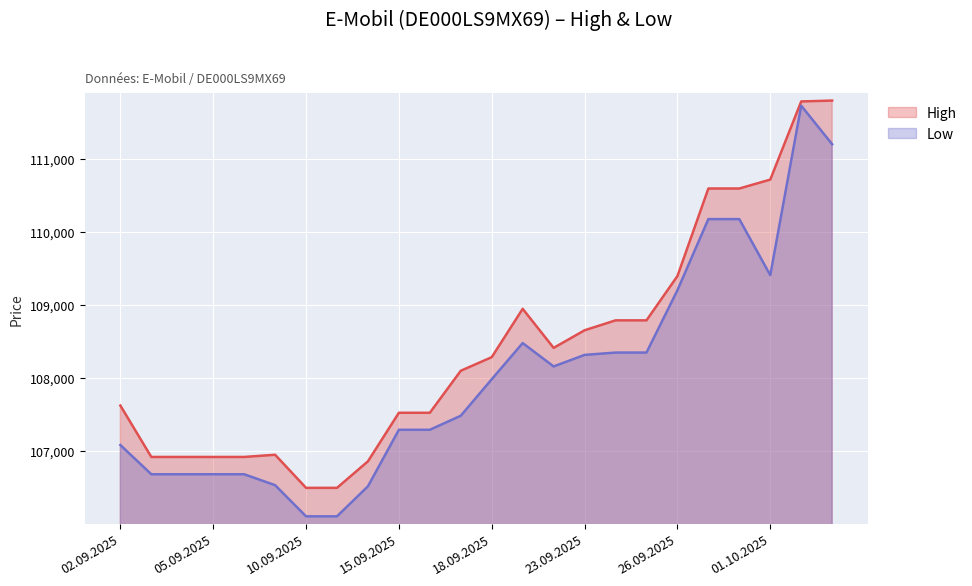

What is the difference between the Low values at 09.09.2025 and 03.10.2025?

4667